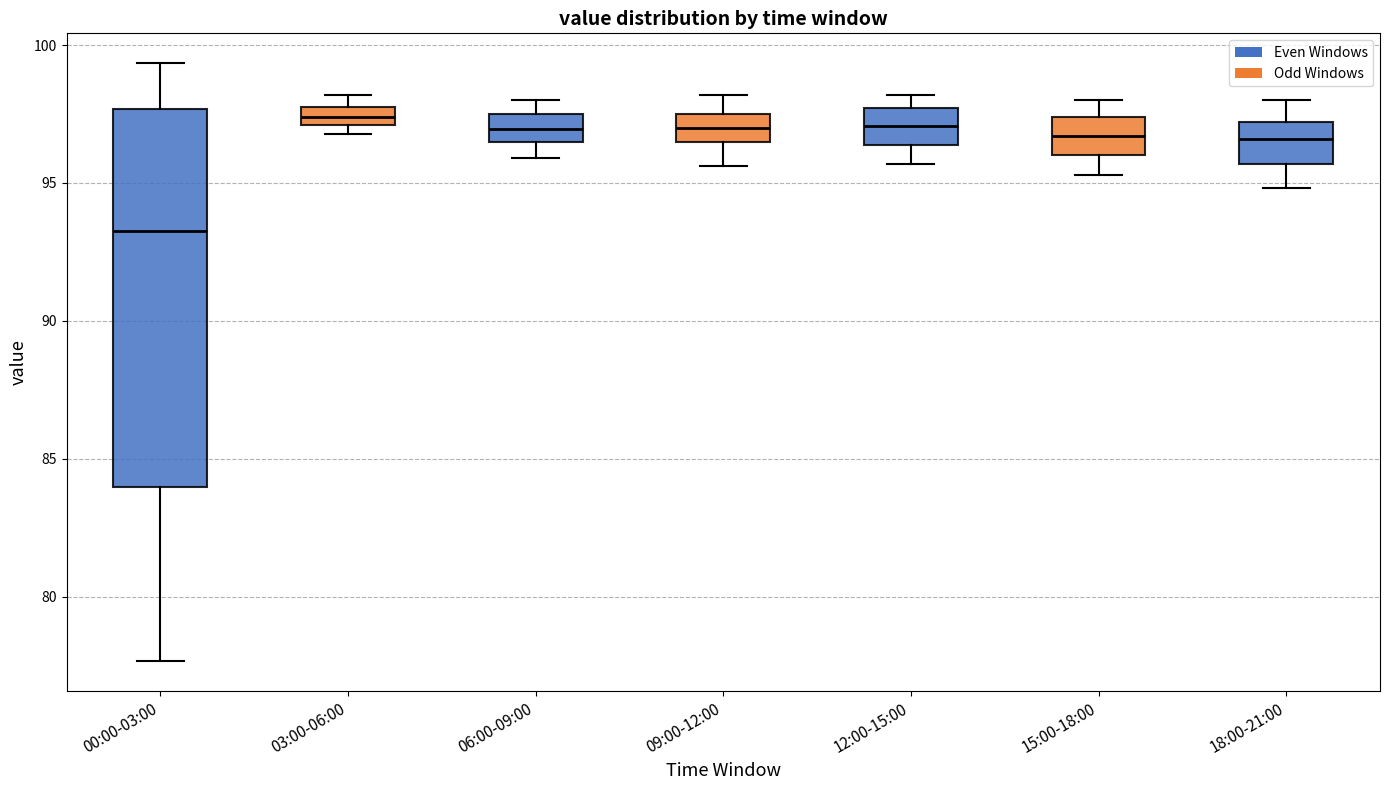

Which box is the tallest, from its lower edge to its upper edge?

00:00-03:00